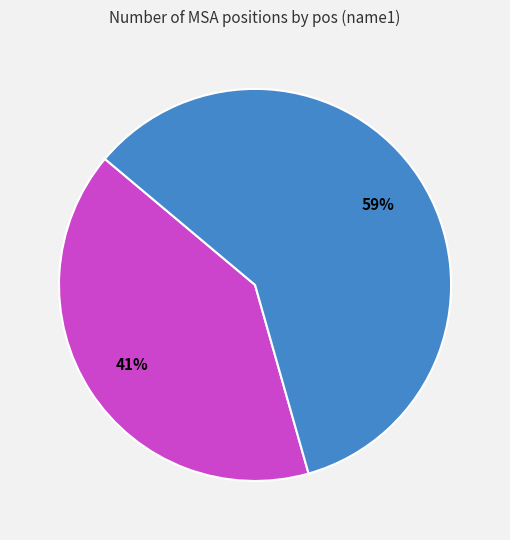

How many slices are in this pie chart?

2